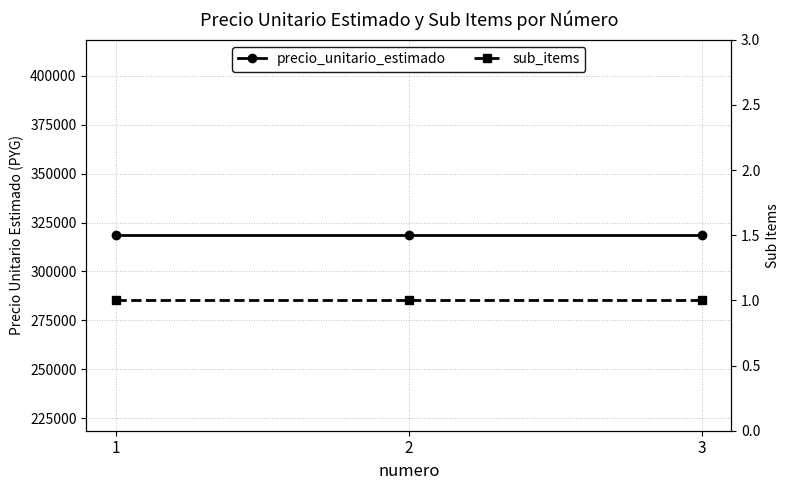

Is the value of sub_items at 2 greater than the value of precio_unitario_estimado at 3?

No